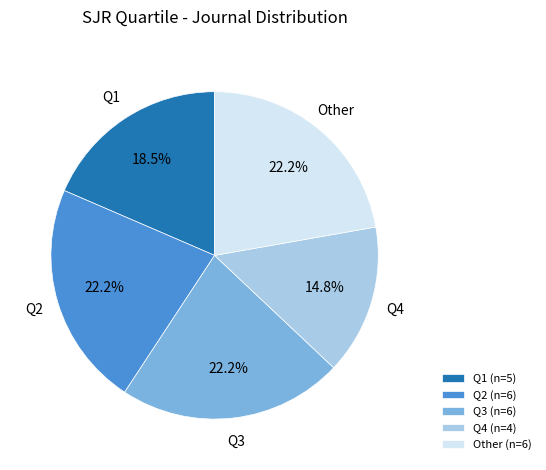

To the nearest percent, what is the difference between the Q3 and Q4 slice percentages?

7%